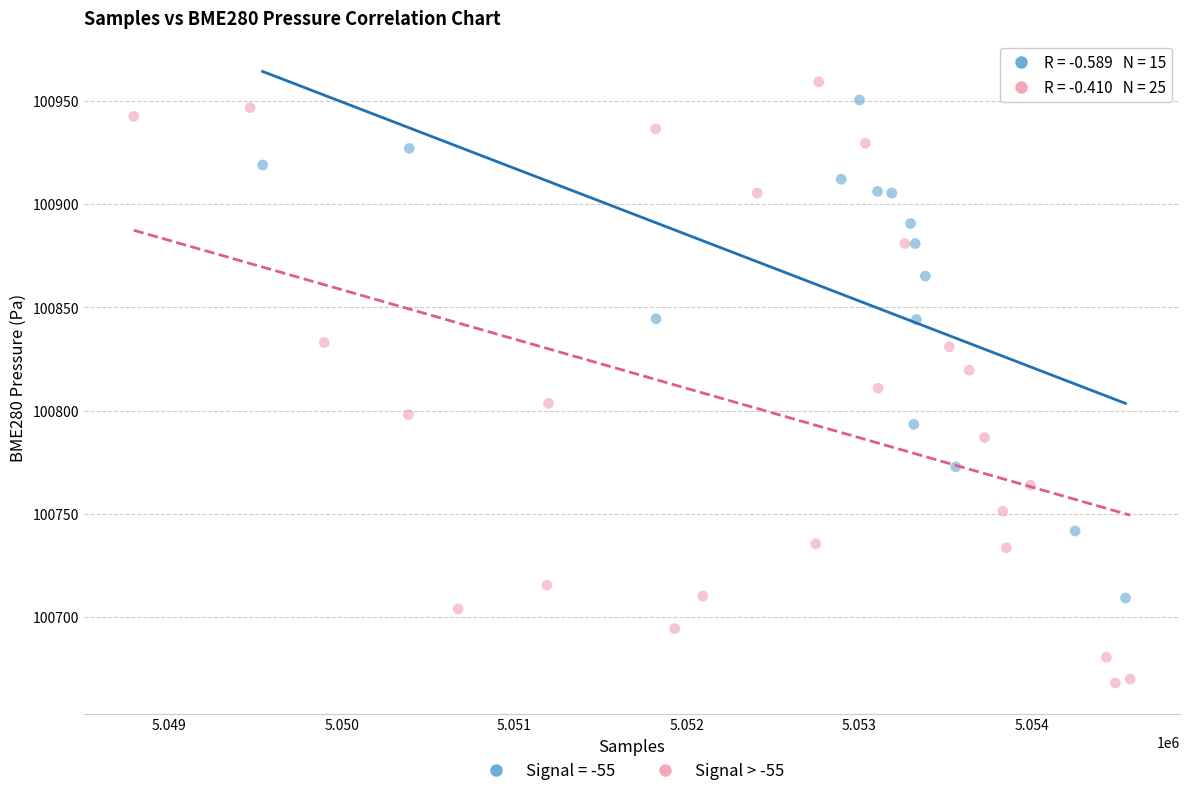

Which series has the largest Y range (max minus min)?

Signal > -55